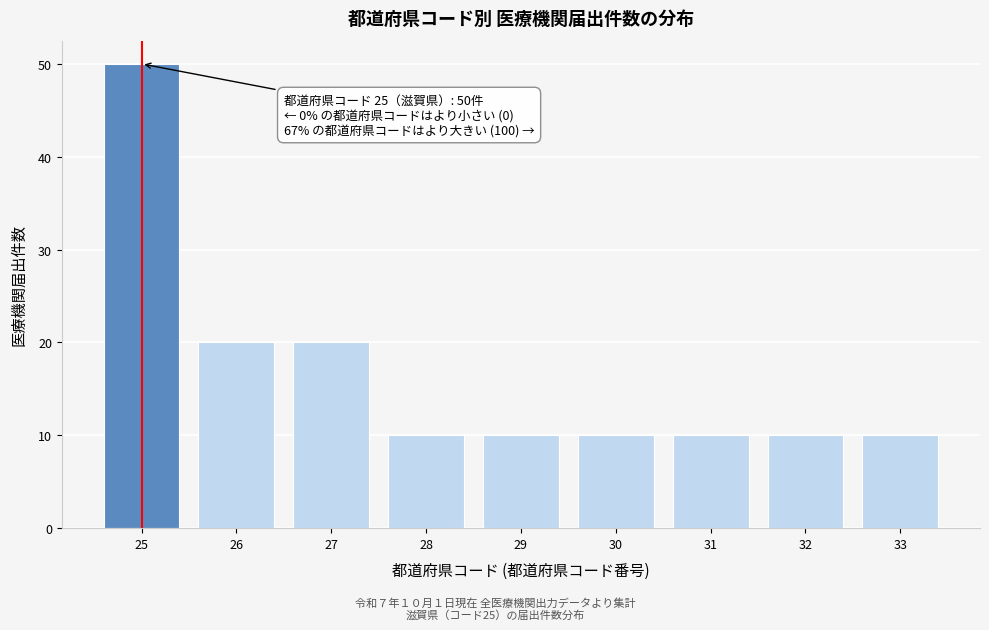

Reading left to right, transcribe all the data shown in this chart.

25=50	26=20	27=20	28=10	29=10	30=10	31=10	32=10	33=10